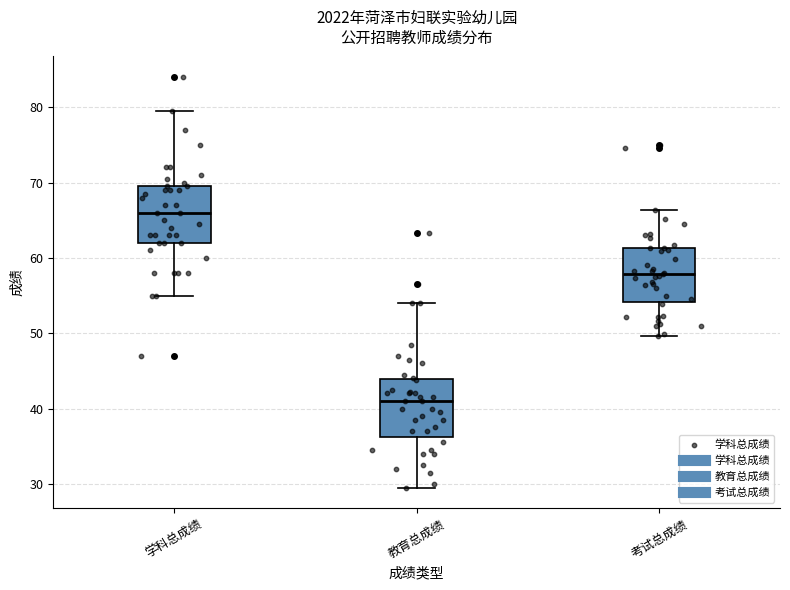

Reading left to right, transcribe this box plot: for each box, give where its median line is, the range the box spans, and where its two whiskers end, as read against the y-axis. The values are not printed on the chart, so give them approximately, as read against the axis.

学科总成绩: median 66, box 62 to 70, whiskers 55 to 80
教育总成绩: median 41, box 36 to 44, whiskers 30 to 54
考试总成绩: median 58, box 54 to 61, whiskers 50 to 66